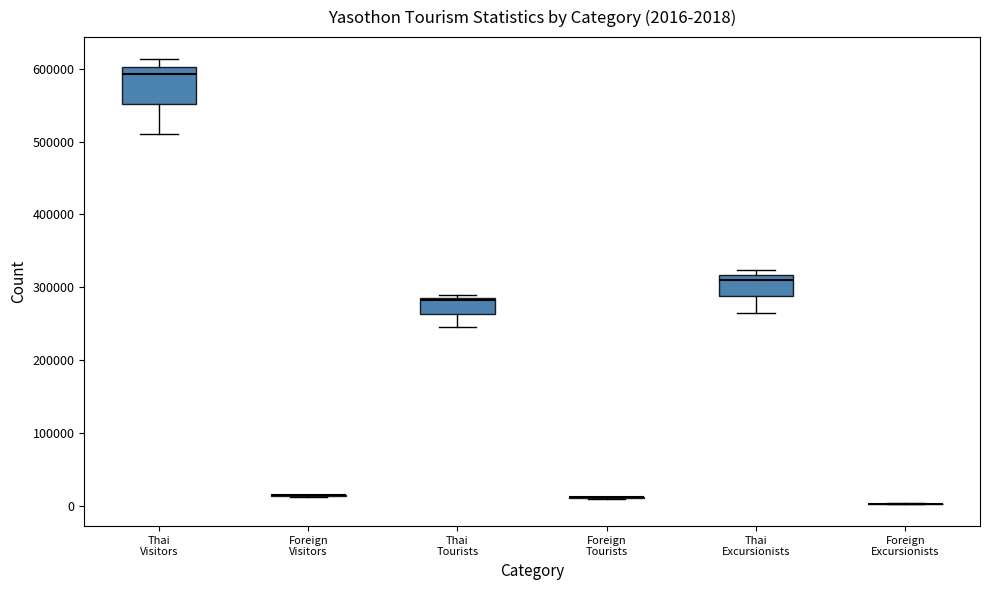

Comparing the boxes themselves (not the whiskers), which one is the tallest?

Thai Visitors